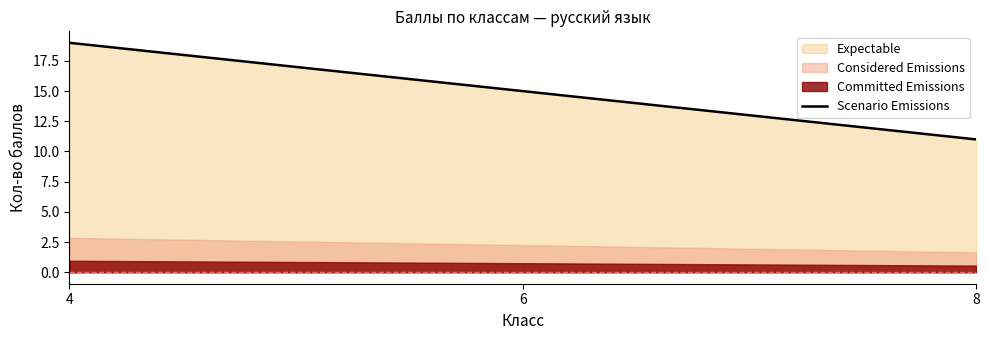

How many lines are shown in the chart?

1